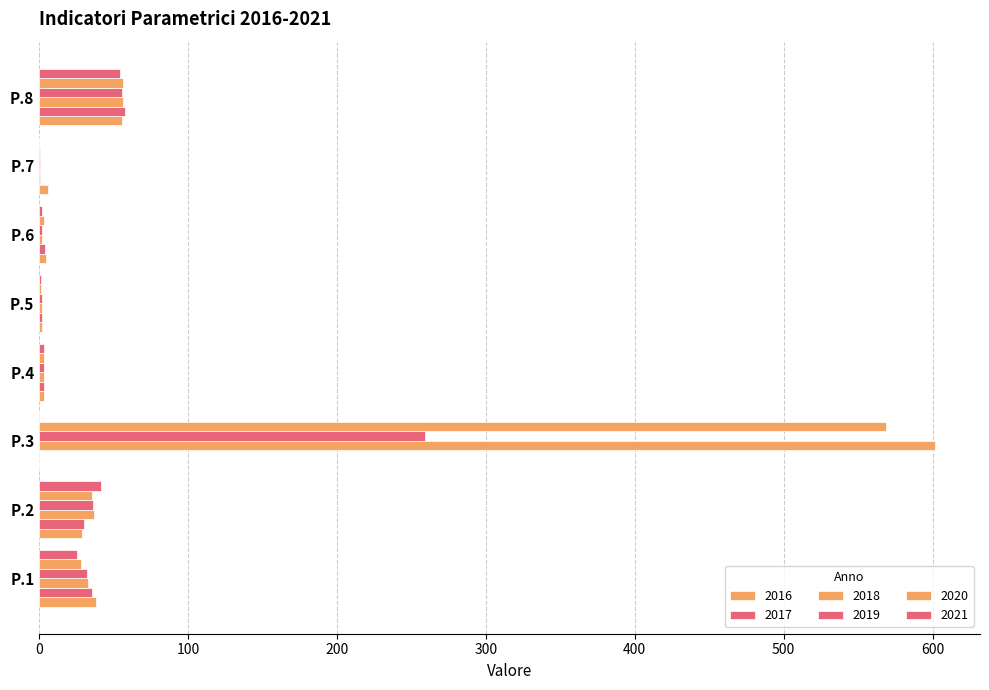

How many data points in 2019 are above 32?

4